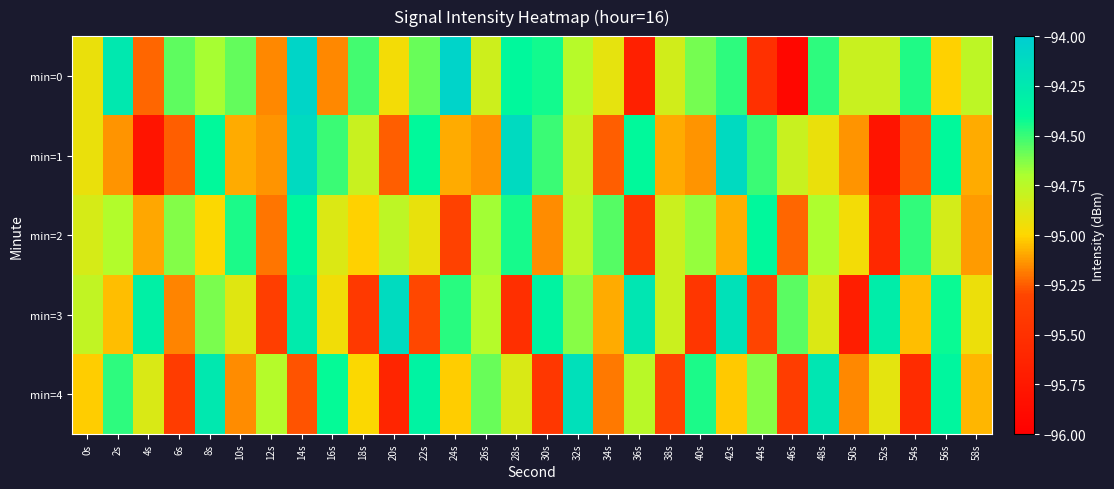

What is the maximum value shown in the chart?

-94.1